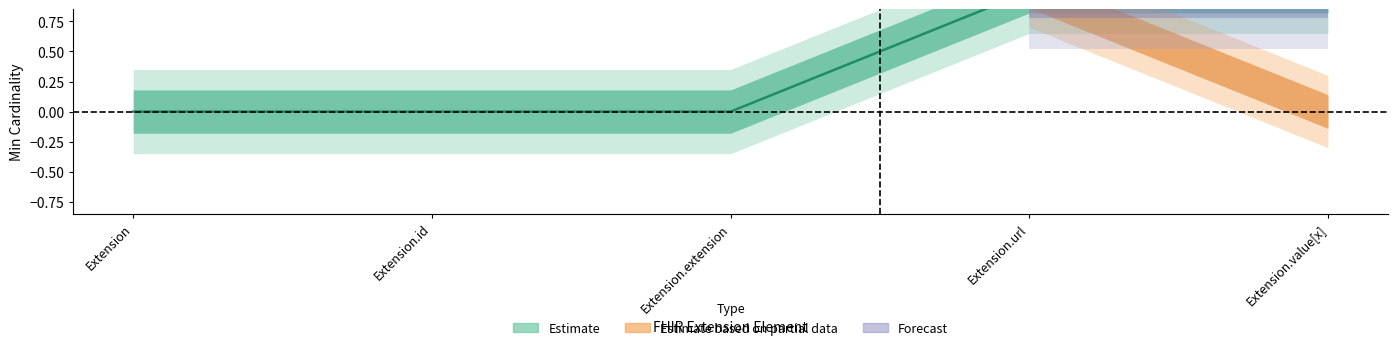

True or false: Estimate based on partial data and Estimate intersect in this chart.

False